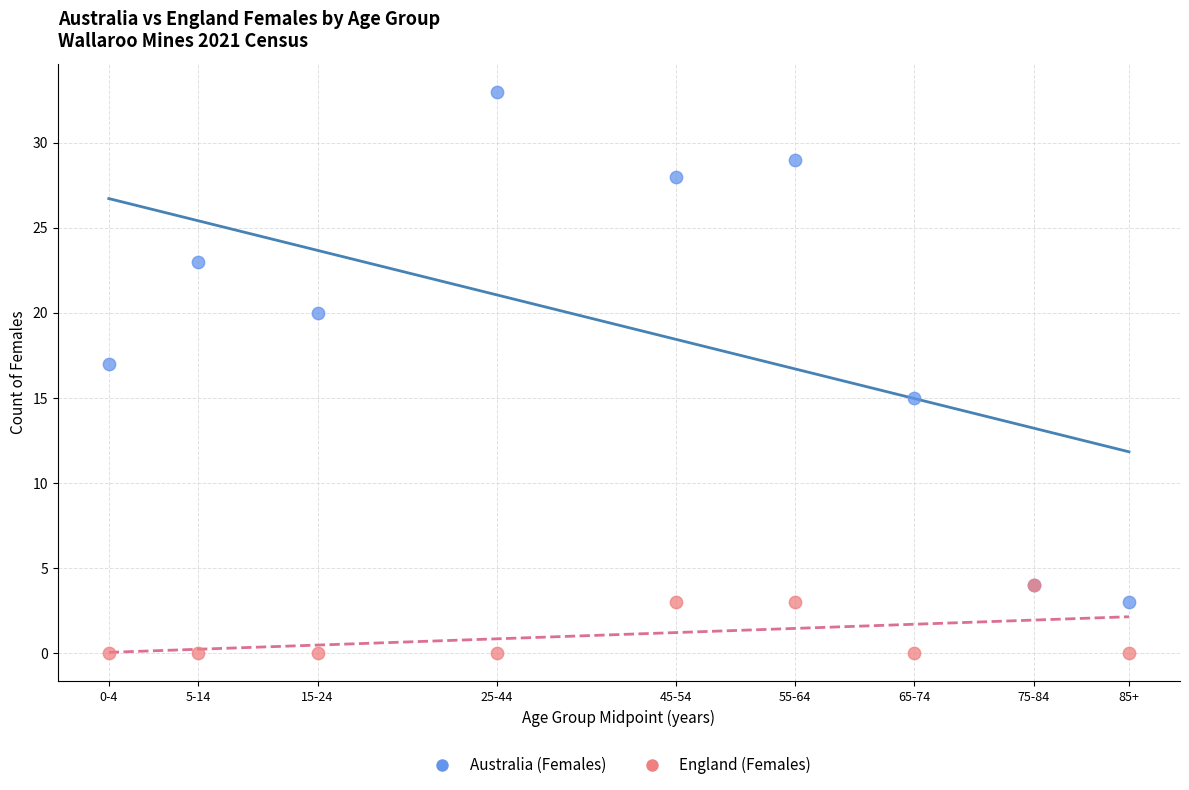

In the Australia (Females) series, what Y value is closest to 18?

17